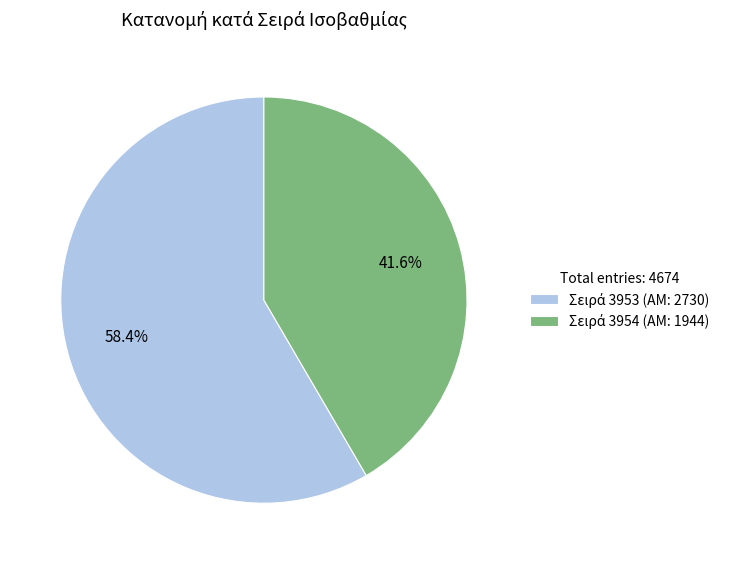

Does any single category account for the majority?

Yes